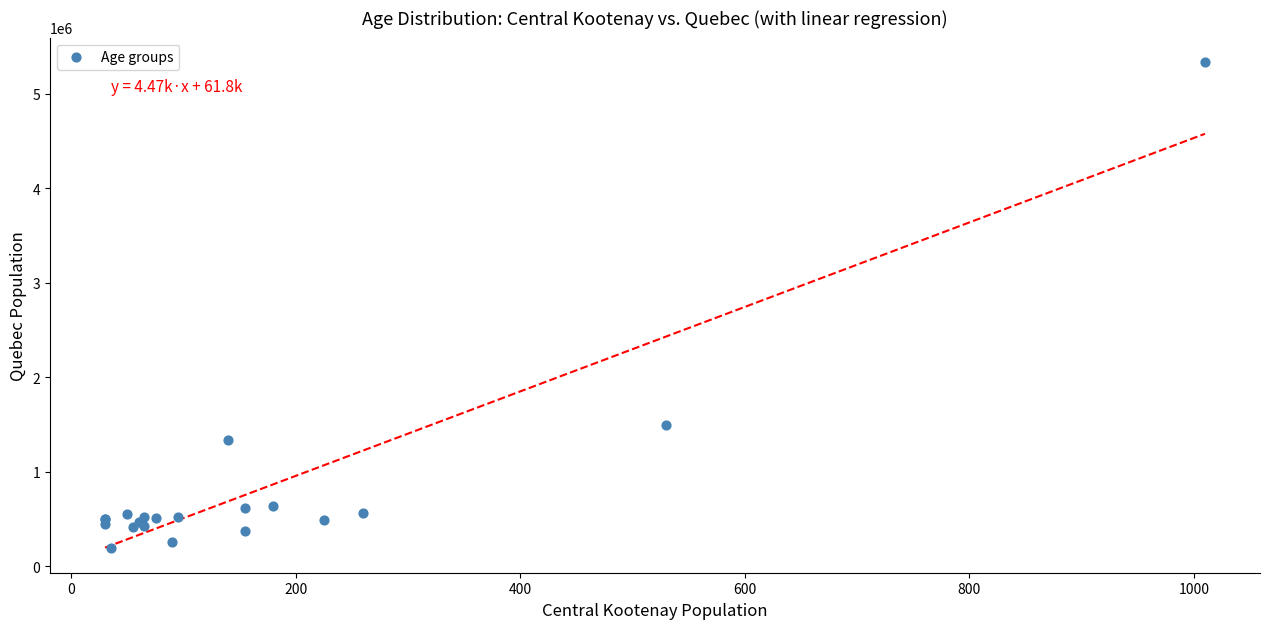

What Y value in the scatter plot is closest to 2761872?

1495195